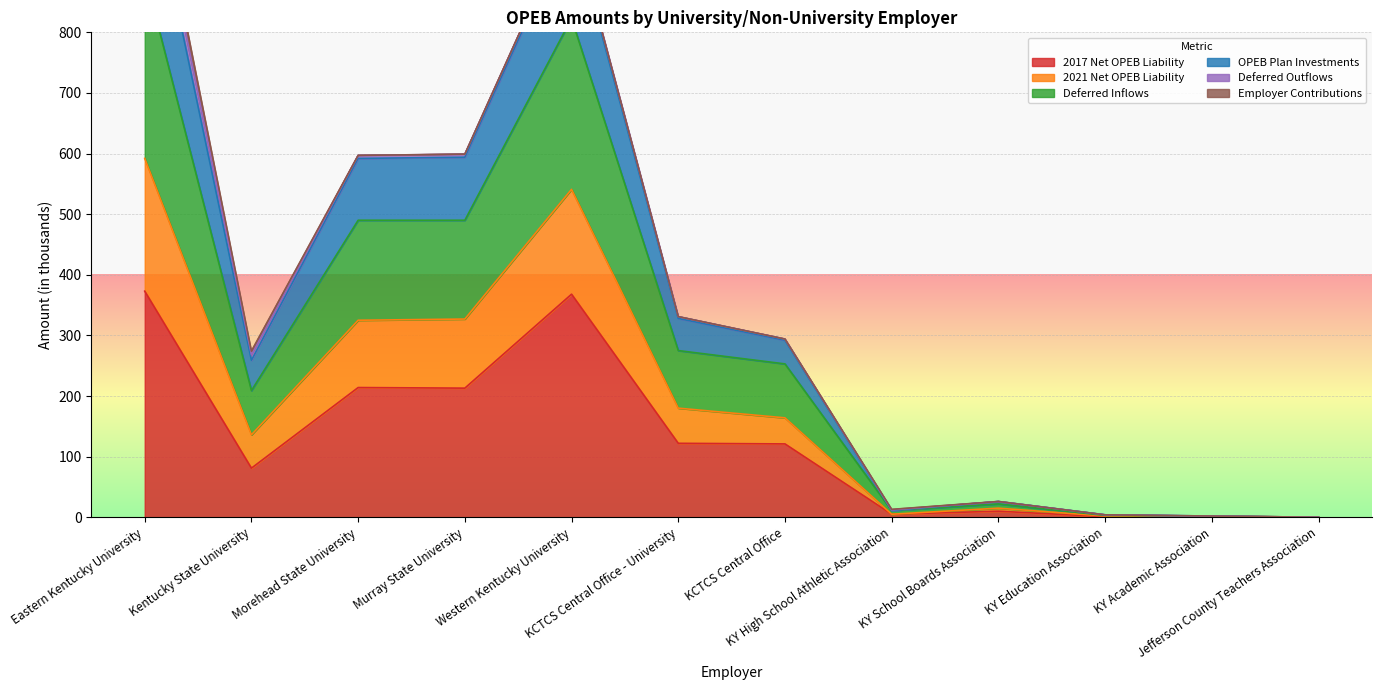

What is the label of the 12th point from the left?

Jefferson County Teachers Association